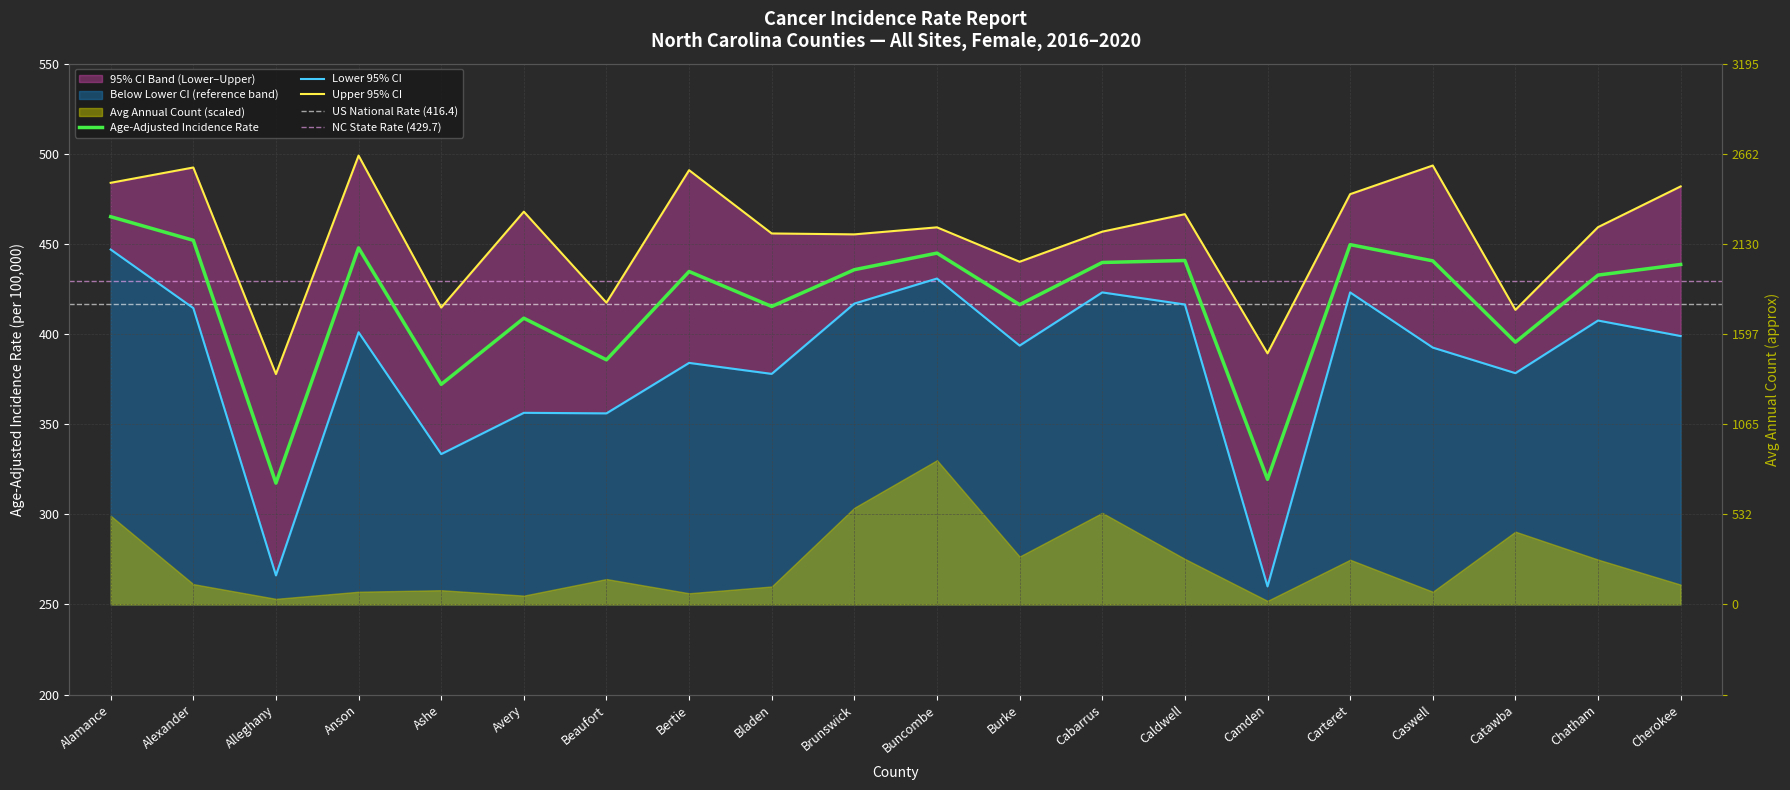

List the series in order of their peak value, lowest first.

Lower 95% CI, Age-Adjusted Rate, Upper 95% CI